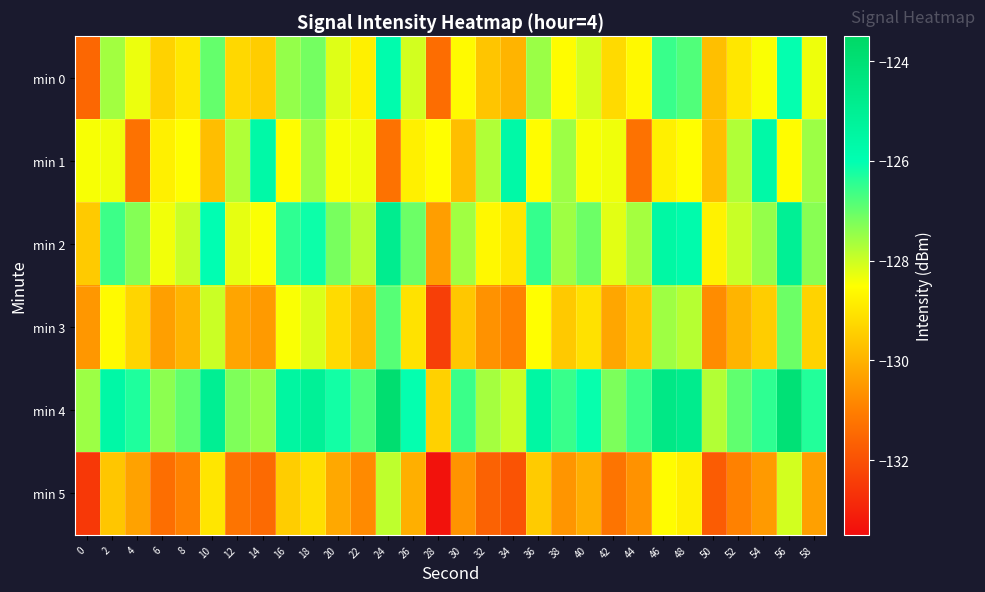

What is the difference between the highest and lowest values at 24?

7.4